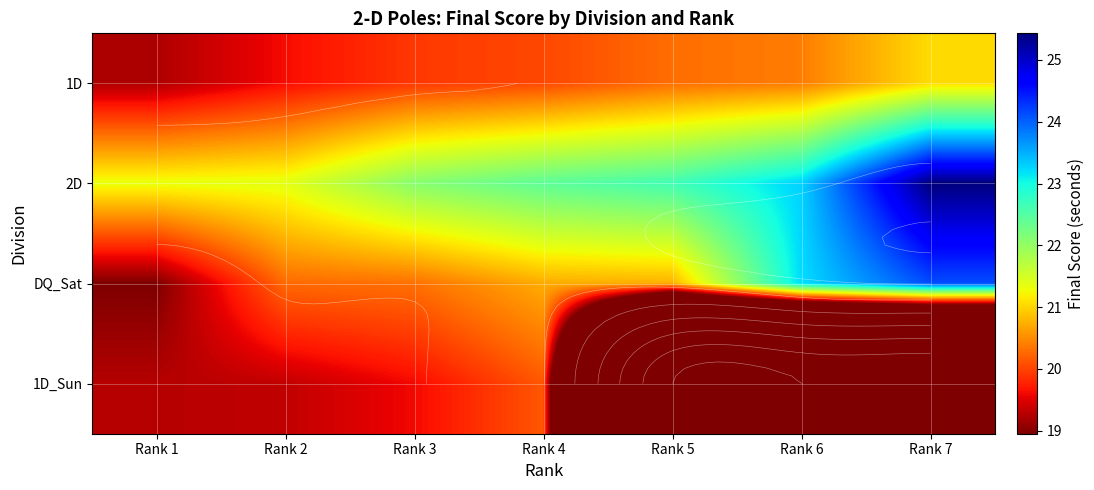

What is the sum of all 1D values?

140.5